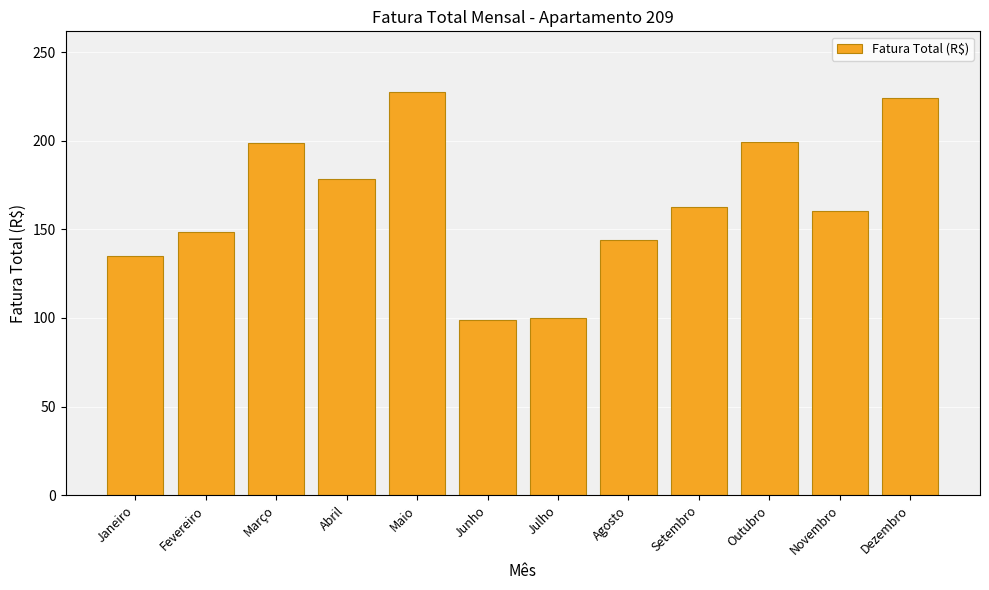

What is the minimum value shown in the chart?

98.7